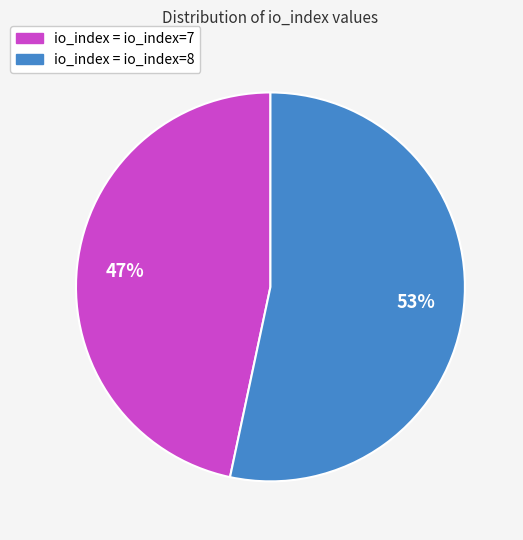

To the nearest percent, what is the average slice percentage?

50%